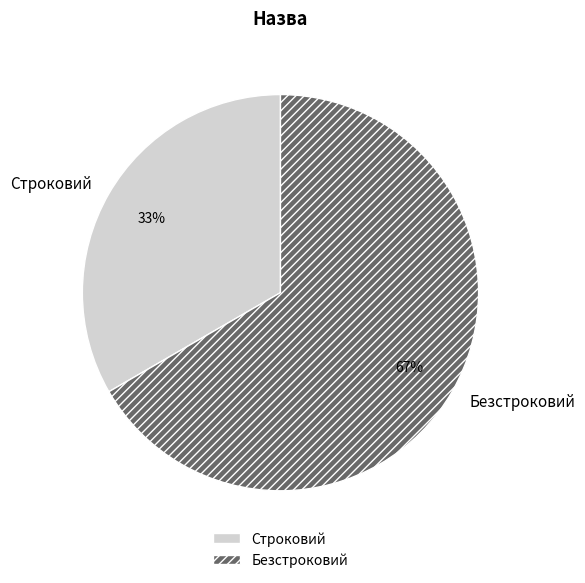

Rank the categories by value from lowest to highest.

Строковий, Безстроковий